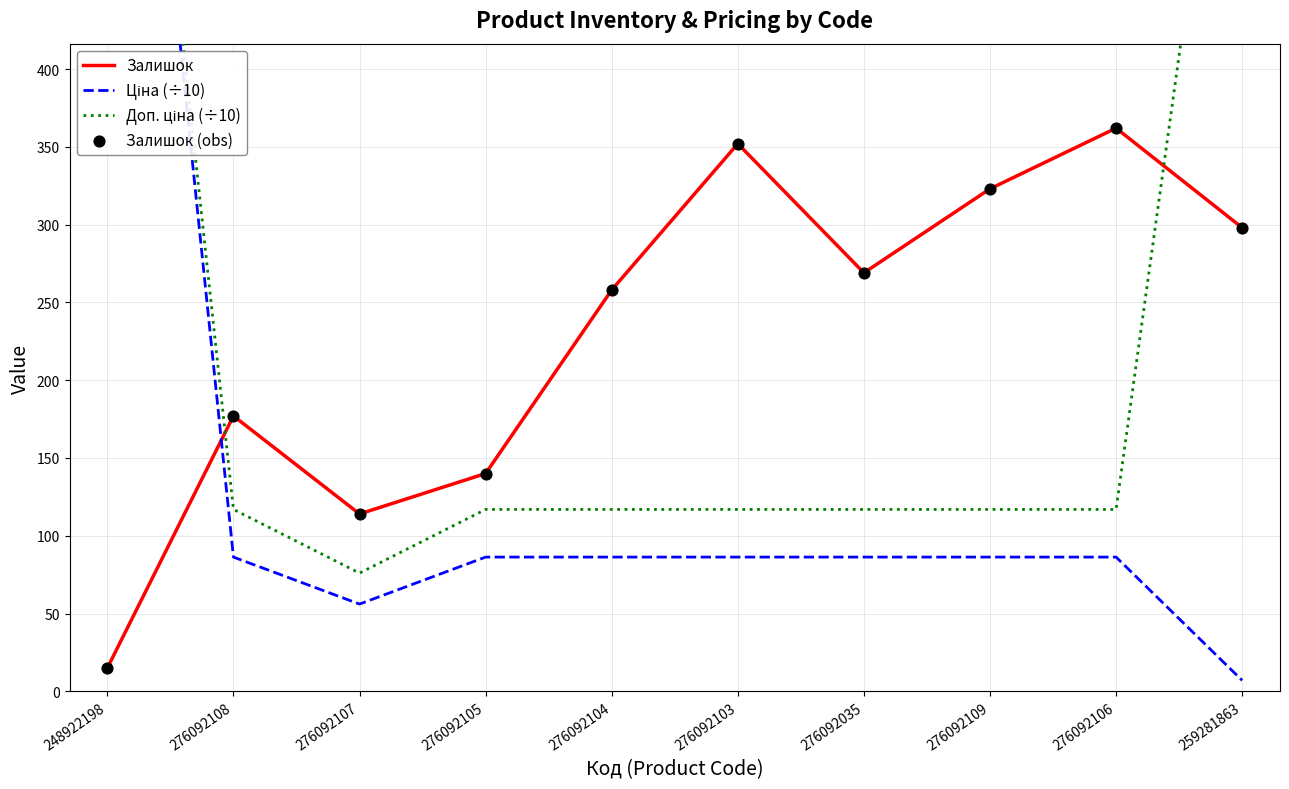

Which series reaches the minimum Y coordinate?

Ціна (÷10)